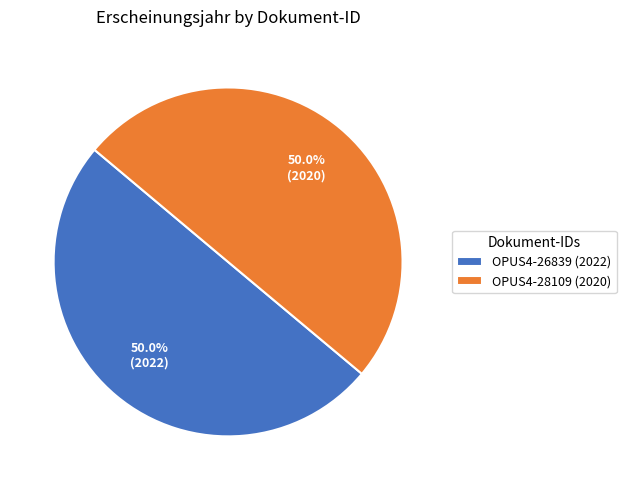

Count the number of slices in the pie.

2